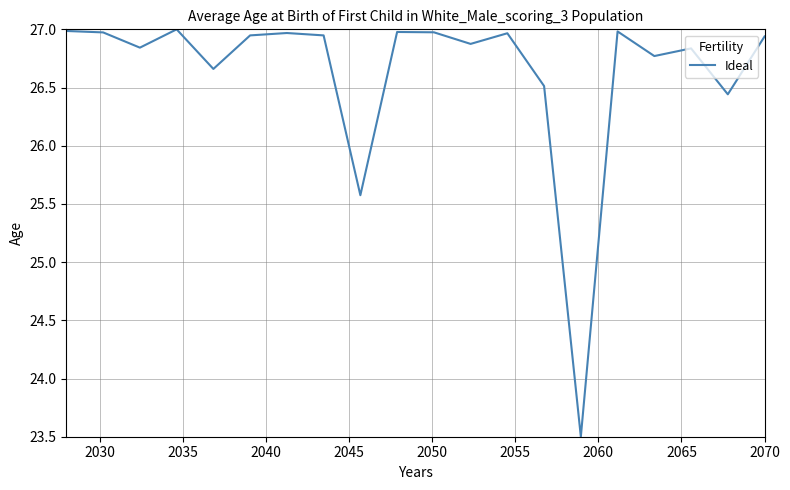

What is the maximum value shown in the chart?

27.0